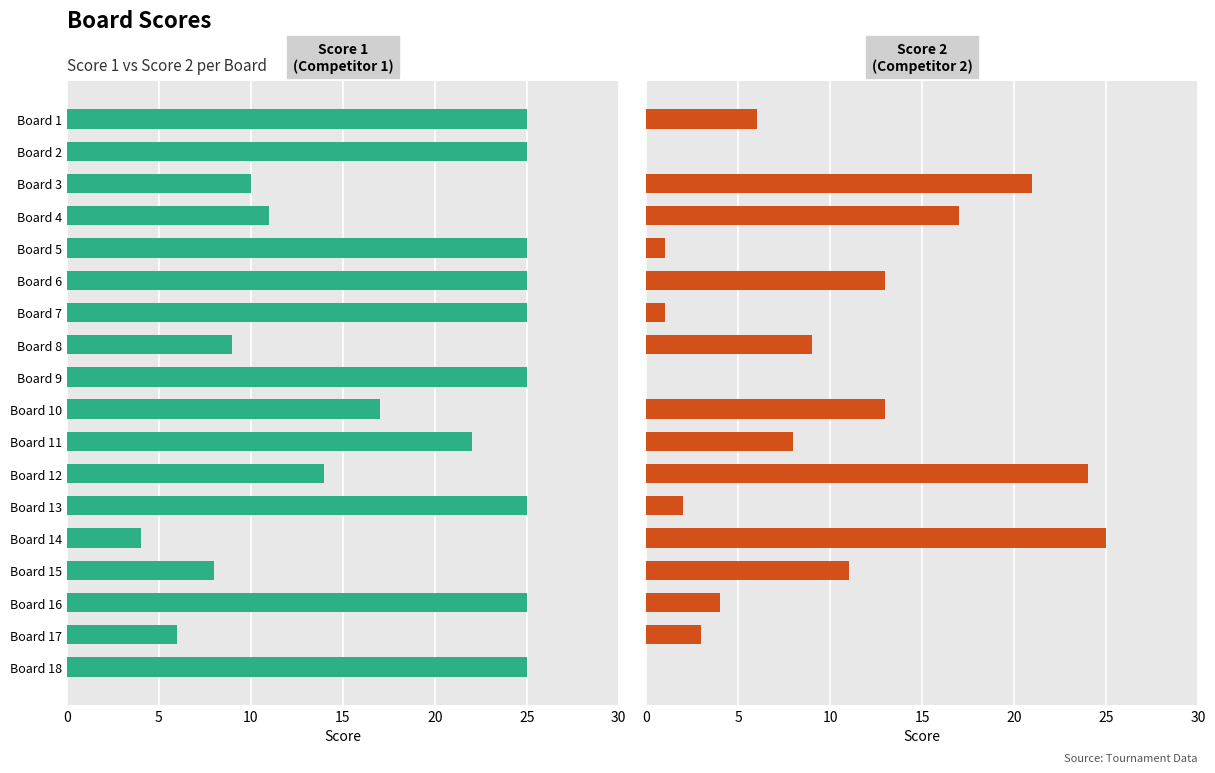

Is it true that Score 1 equals 15 at Board 3?

False